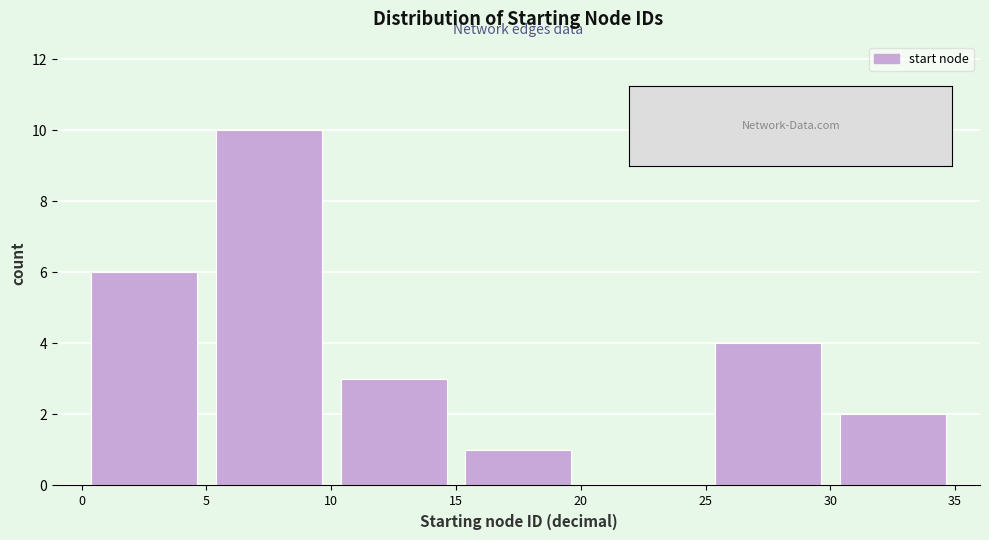

What is the height of the bar covering 30 to 35 on the x-axis? The values are not printed on the chart, so give them approximately, as read against the axis.

2